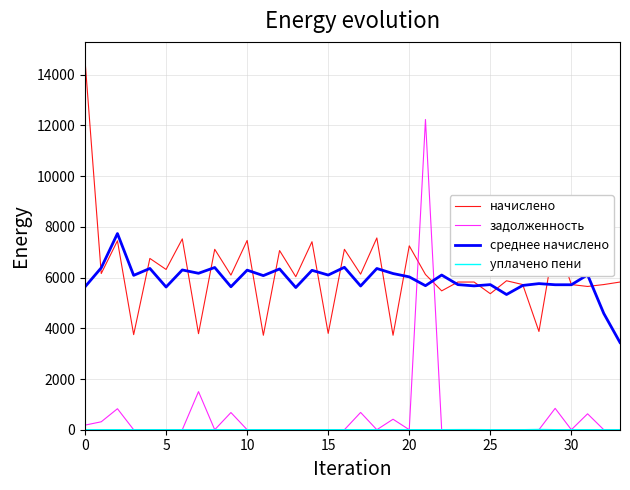

True or false: среднее начислено and задолженность cross at least once.

True